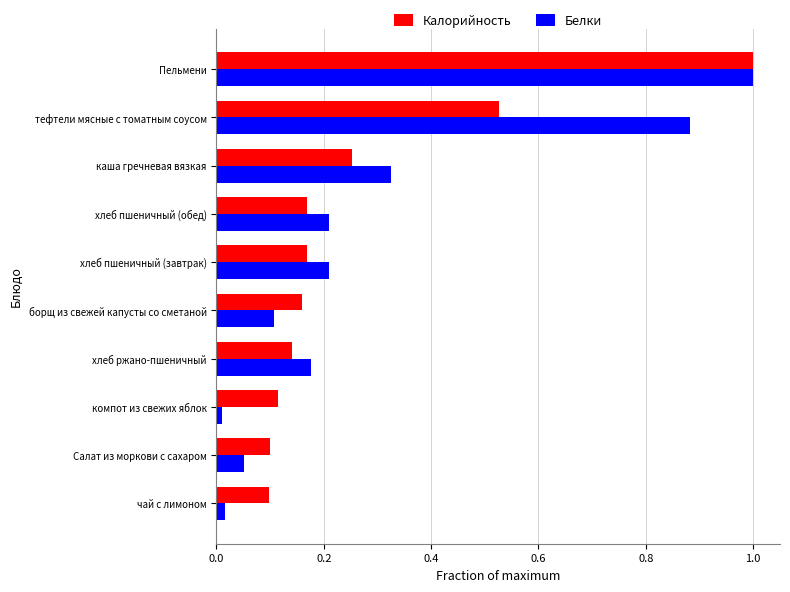

What is the difference between the maximum and minimum values in the Белки series?

1.0